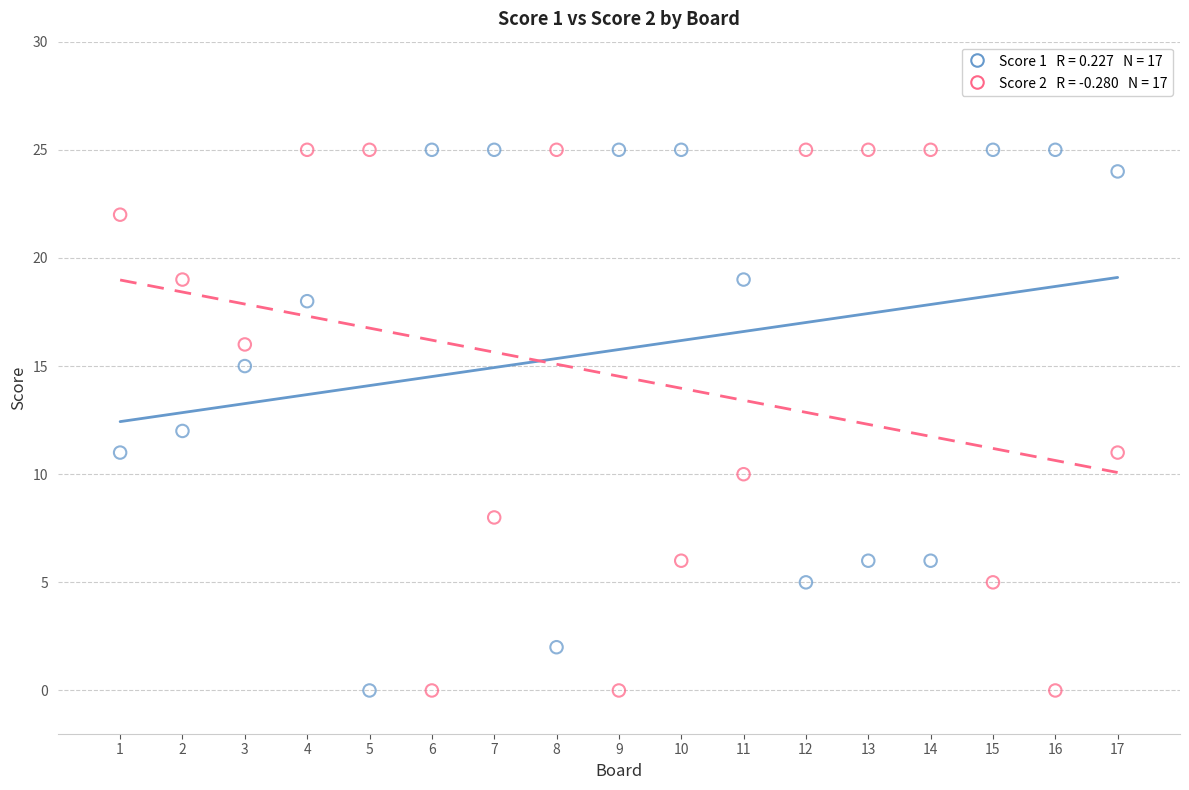

Across all data points, what is the range of X values (max minus min)?

16